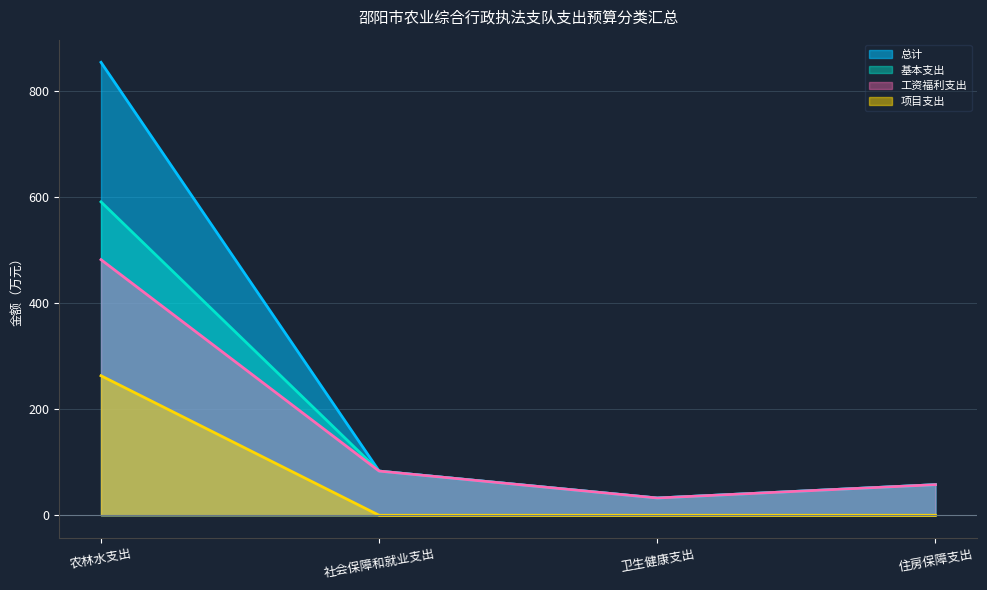

Which category has the lowest value in the 总计 series?

卫生健康支出